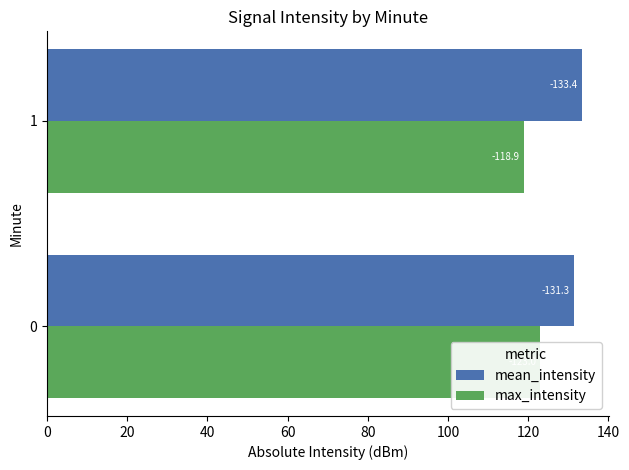

At how many categories does at least one series exceed 120?

2